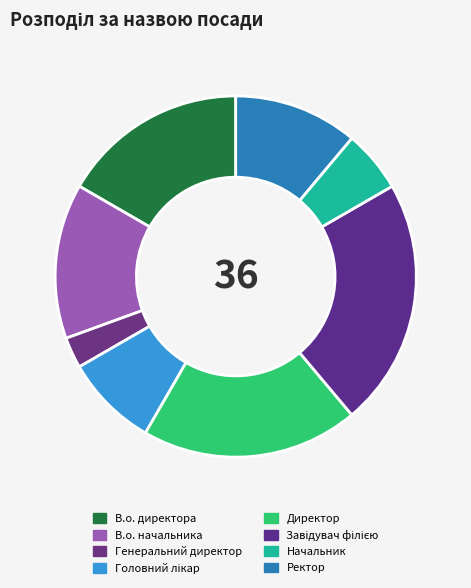

What portion of the pie excludes В.о. начальника?

86.1%